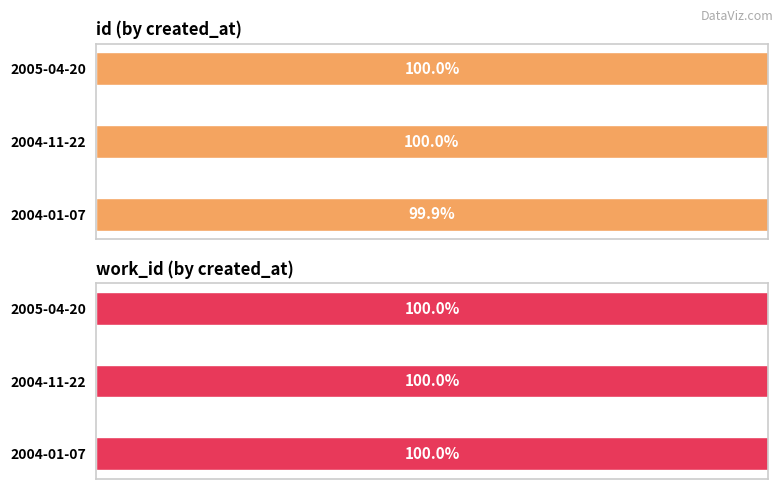

What are all the series names shown in the legend?

id, work_id